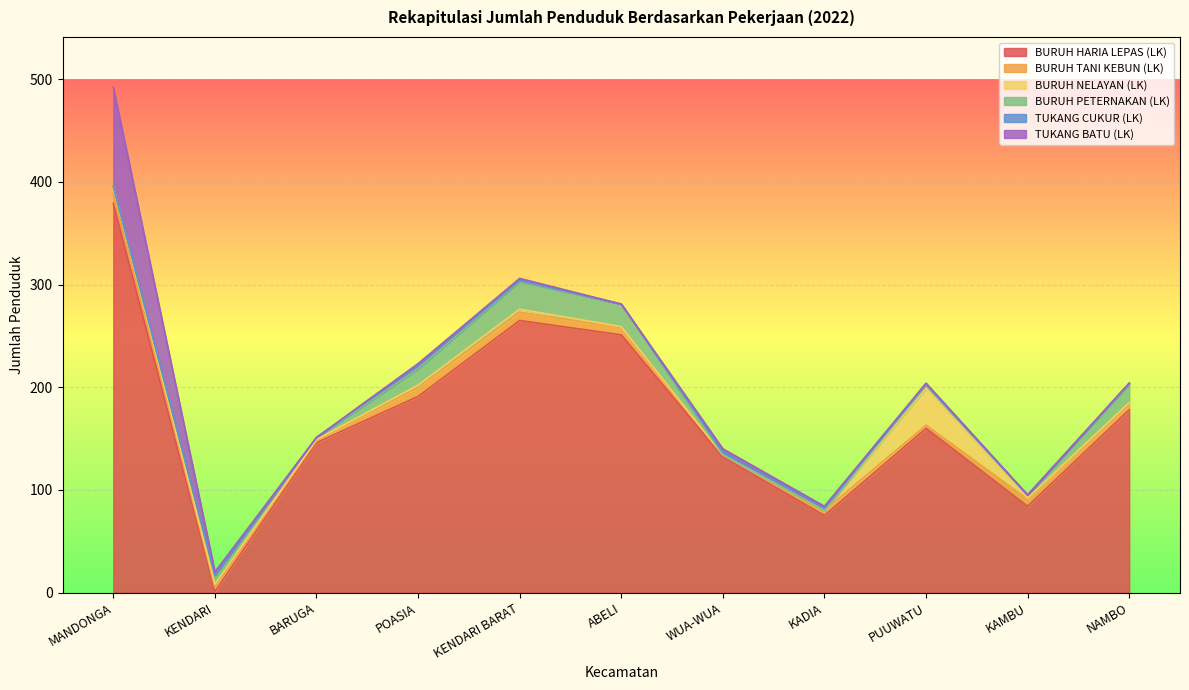

What is the difference between the maximum and minimum values in the BURUH NELAYAN (LK) series?

36